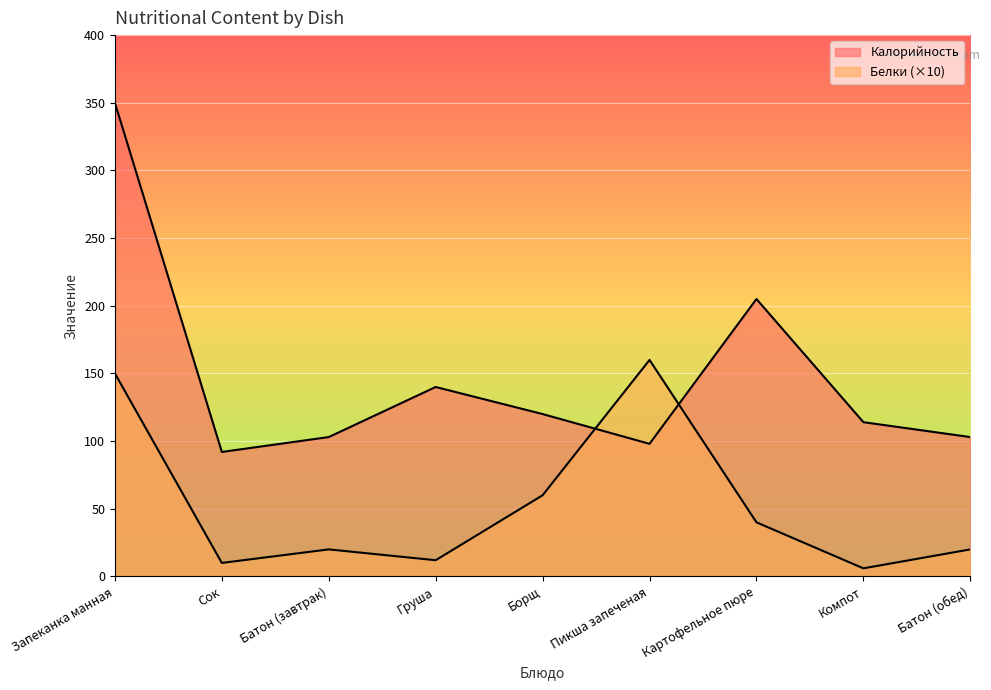

Which series has the widest spread of values?

Калорийность